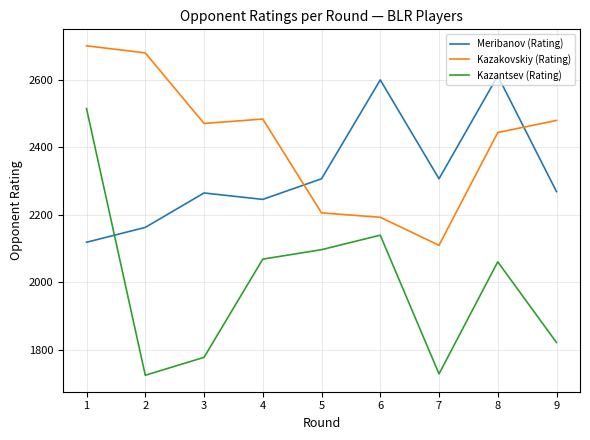

What is the difference between the maximum and minimum values in the Kazantsev (Rating) series?

790